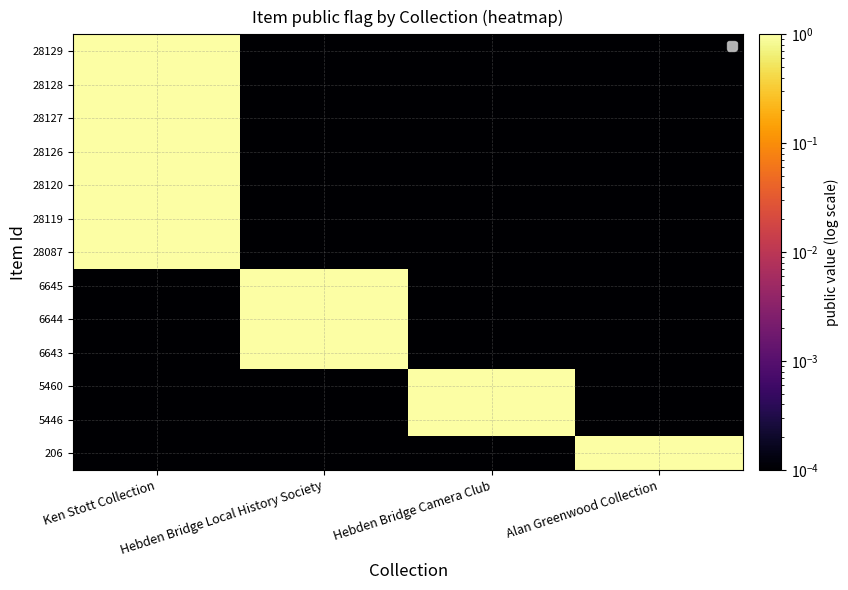

Reading right to left, extract all data points from this chart.

28129: Alan Greenwood Collection=0.0	Hebden Bridge Camera Club=0.0	Hebden Bridge Local History Society=0.0	Ken Stott Collection=1.0
28128: Alan Greenwood Collection=0.0	Hebden Bridge Camera Club=0.0	Hebden Bridge Local History Society=0.0	Ken Stott Collection=1.0
28127: Alan Greenwood Collection=0.0	Hebden Bridge Camera Club=0.0	Hebden Bridge Local History Society=0.0	Ken Stott Collection=1.0
28126: Alan Greenwood Collection=0.0	Hebden Bridge Camera Club=0.0	Hebden Bridge Local History Society=0.0	Ken Stott Collection=1.0
28120: Alan Greenwood Collection=0.0	Hebden Bridge Camera Club=0.0	Hebden Bridge Local History Society=0.0	Ken Stott Collection=1.0
28119: Alan Greenwood Collection=0.0	Hebden Bridge Camera Club=0.0	Hebden Bridge Local History Society=0.0	Ken Stott Collection=1.0
28087: Alan Greenwood Collection=0.0	Hebden Bridge Camera Club=0.0	Hebden Bridge Local History Society=0.0	Ken Stott Collection=1.0
6645: Alan Greenwood Collection=0.0	Hebden Bridge Camera Club=0.0	Hebden Bridge Local History Society=1.0	Ken Stott Collection=0.0
6644: Alan Greenwood Collection=0.0	Hebden Bridge Camera Club=0.0	Hebden Bridge Local History Society=1.0	Ken Stott Collection=0.0
6643: Alan Greenwood Collection=0.0	Hebden Bridge Camera Club=0.0	Hebden Bridge Local History Society=1.0	Ken Stott Collection=0.0
5460: Alan Greenwood Collection=0.0	Hebden Bridge Camera Club=1.0	Hebden Bridge Local History Society=0.0	Ken Stott Collection=0.0
5446: Alan Greenwood Collection=0.0	Hebden Bridge Camera Club=1.0	Hebden Bridge Local History Society=0.0	Ken Stott Collection=0.0
206: Alan Greenwood Collection=1.0	Hebden Bridge Camera Club=0.0	Hebden Bridge Local History Society=0.0	Ken Stott Collection=0.0